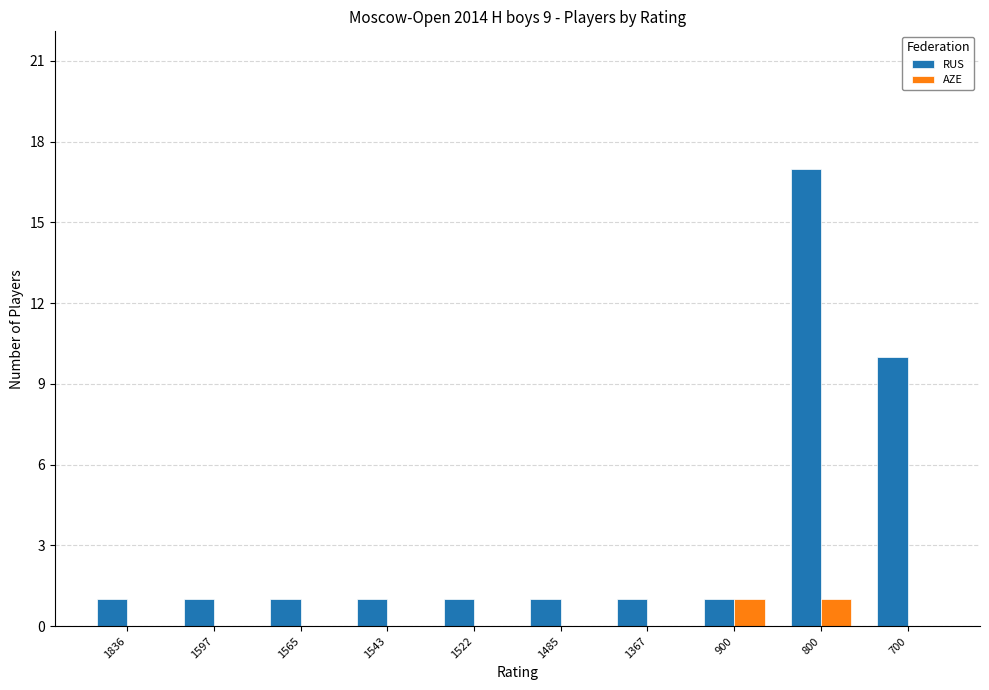

What is the maximum value shown in the chart?

17